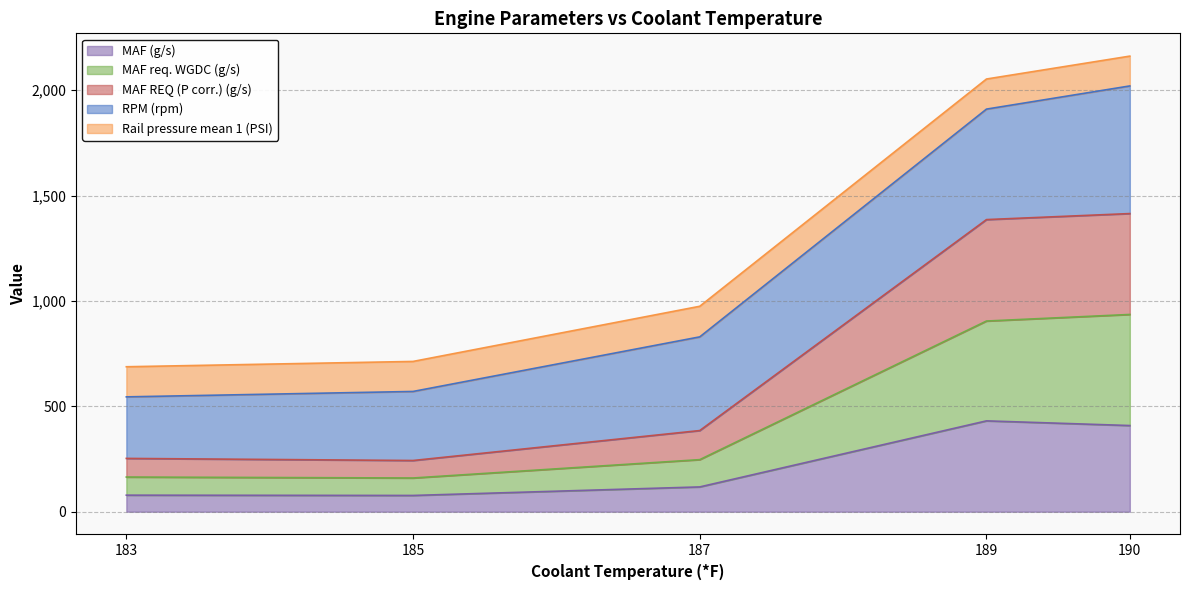

What is the difference between the MAF (g/s) values at 185 and 189?

353.9